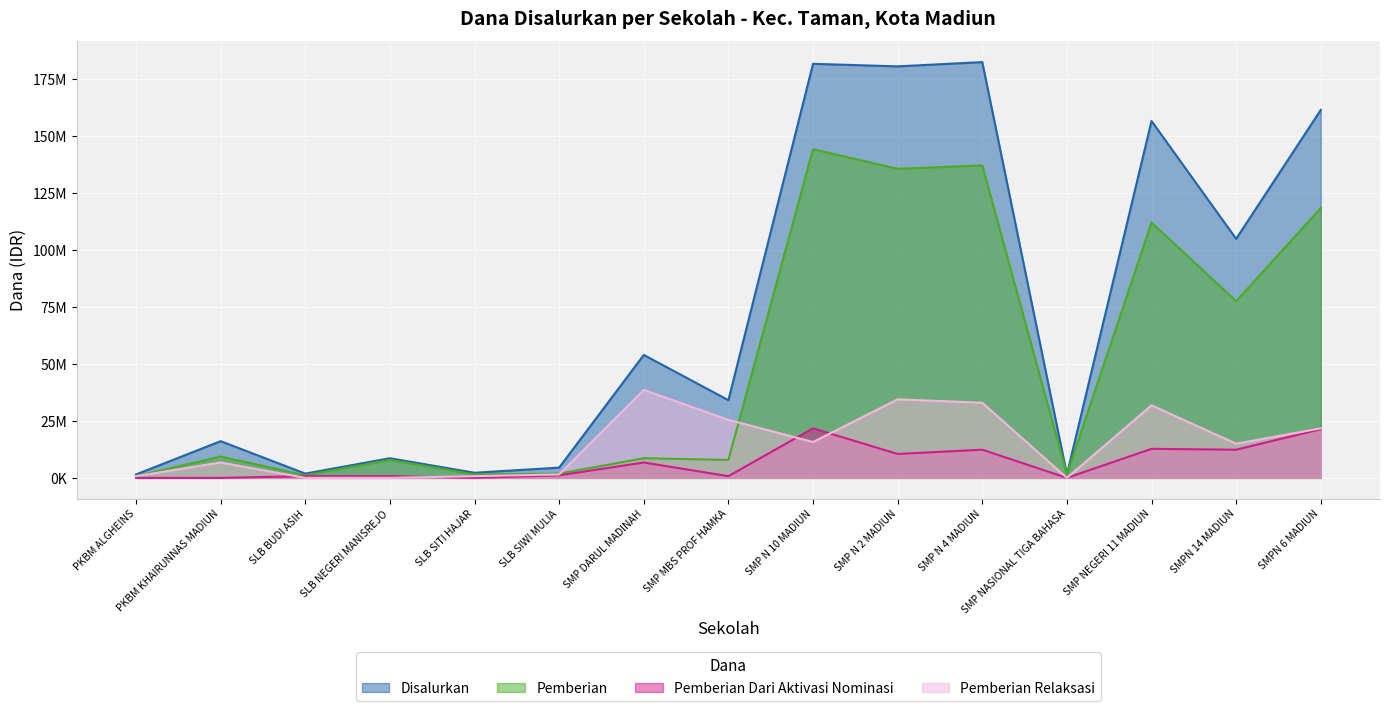

In Pemberian, how many points are lower than both neighbors (excluding endpoints)?

6